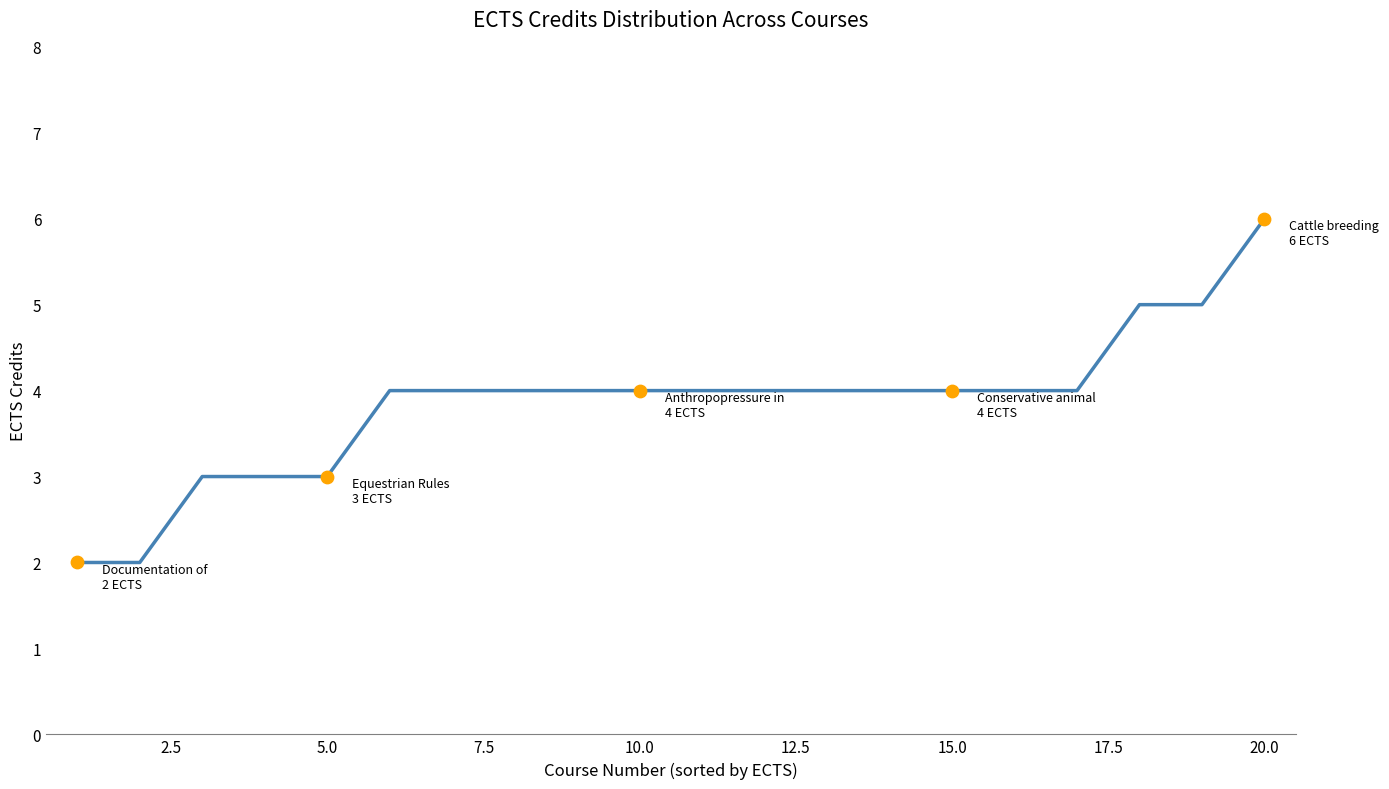

What is the maximum value shown in the chart?

6